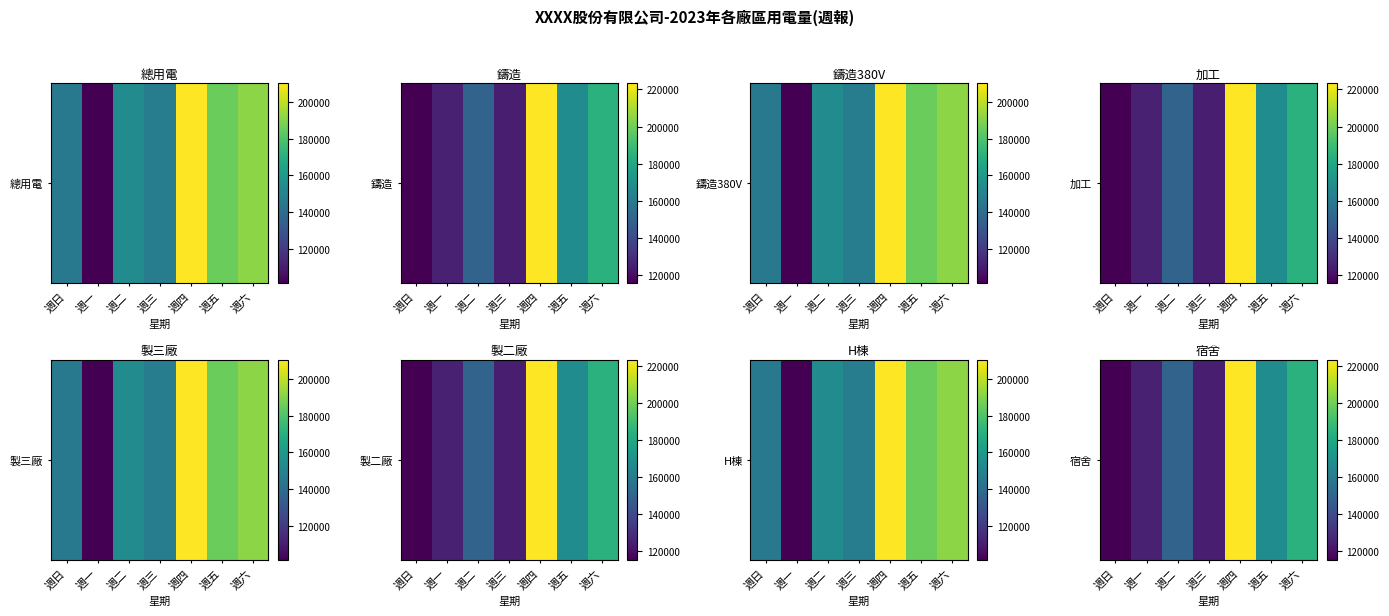

What is the average value?

155965.3